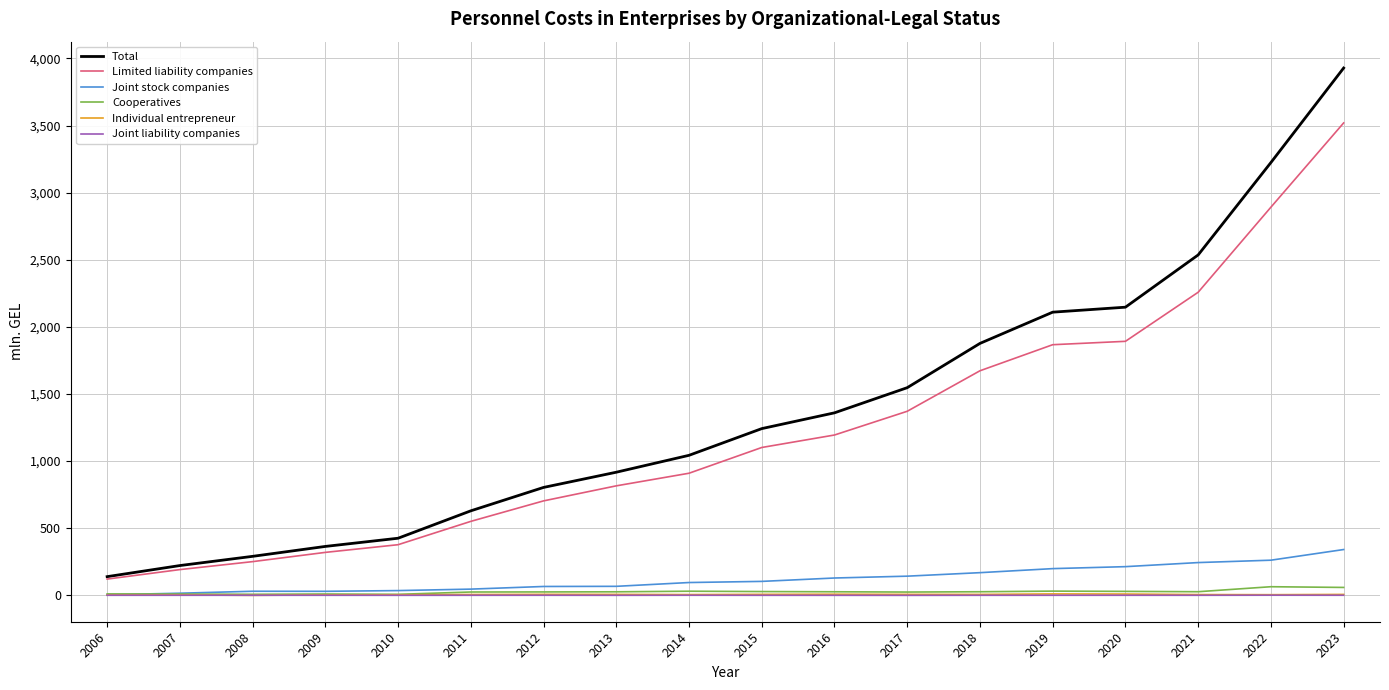

What are all the series names shown in the legend?

Total, Limited liability companies, Joint stock companies, Cooperatives, Individual entrepreneur, Joint liability companies